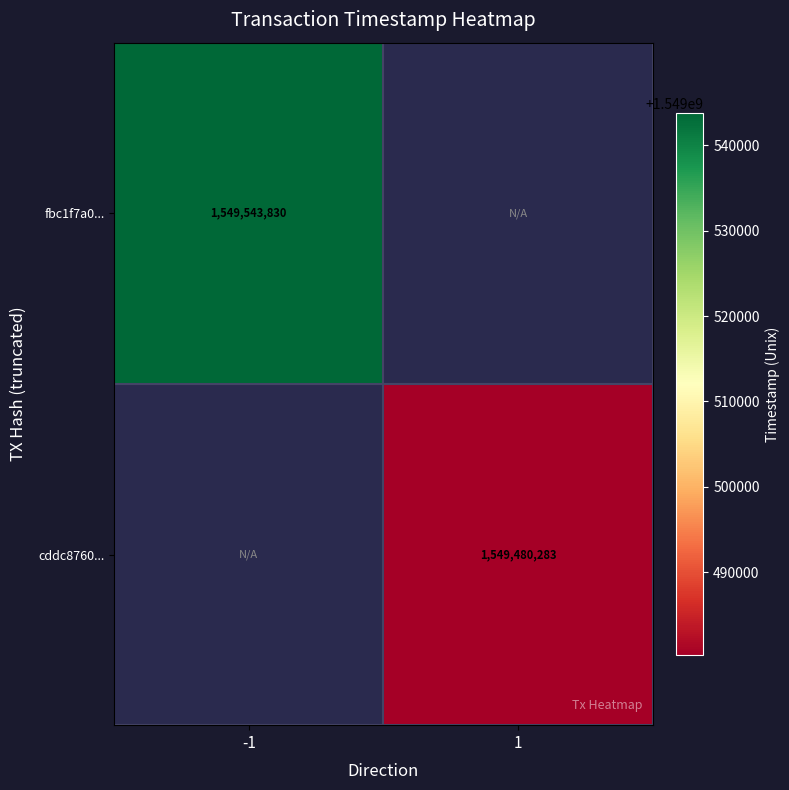

The cddc8760... series shows 2298600989 at 1. True or false?

False